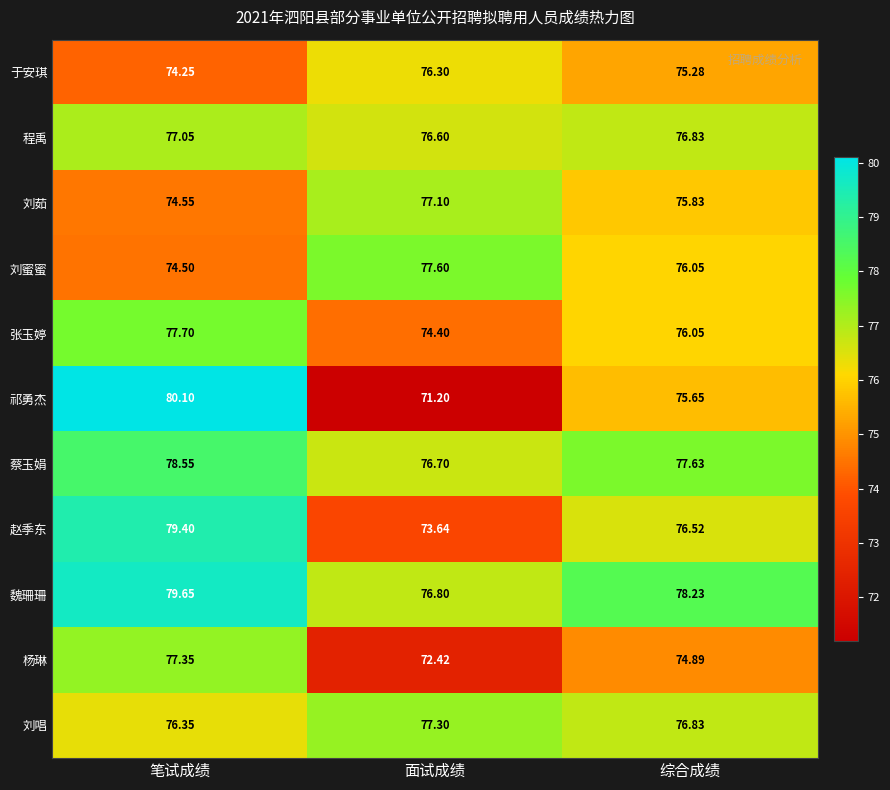

Rank the categories by 赵季东 value from highest to lowest.

笔试成绩, 综合成绩, 面试成绩